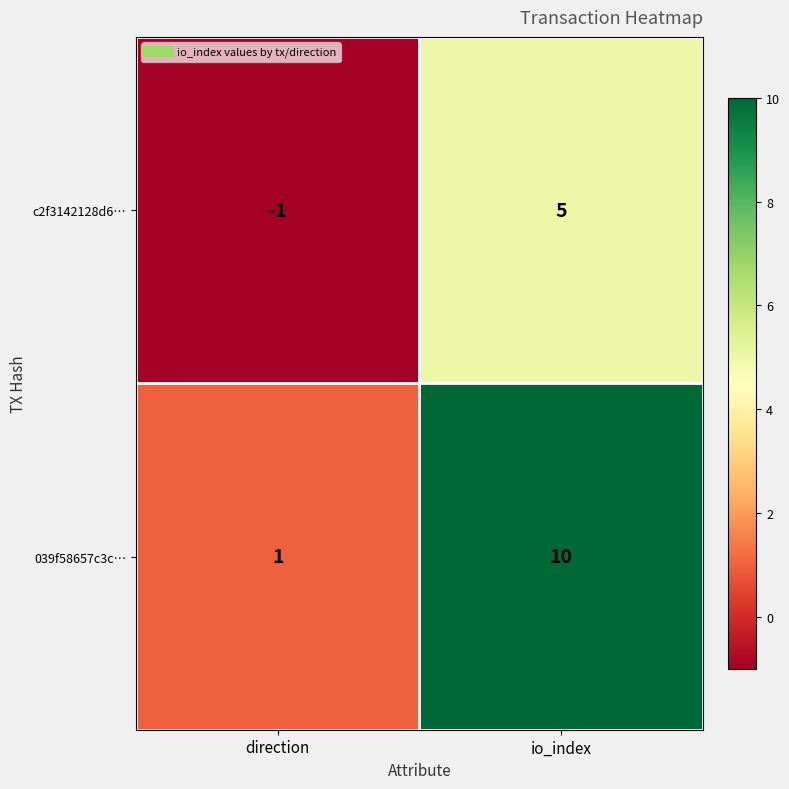

The 039f58657c3c… series shows 16 at io_index. True or false?

False